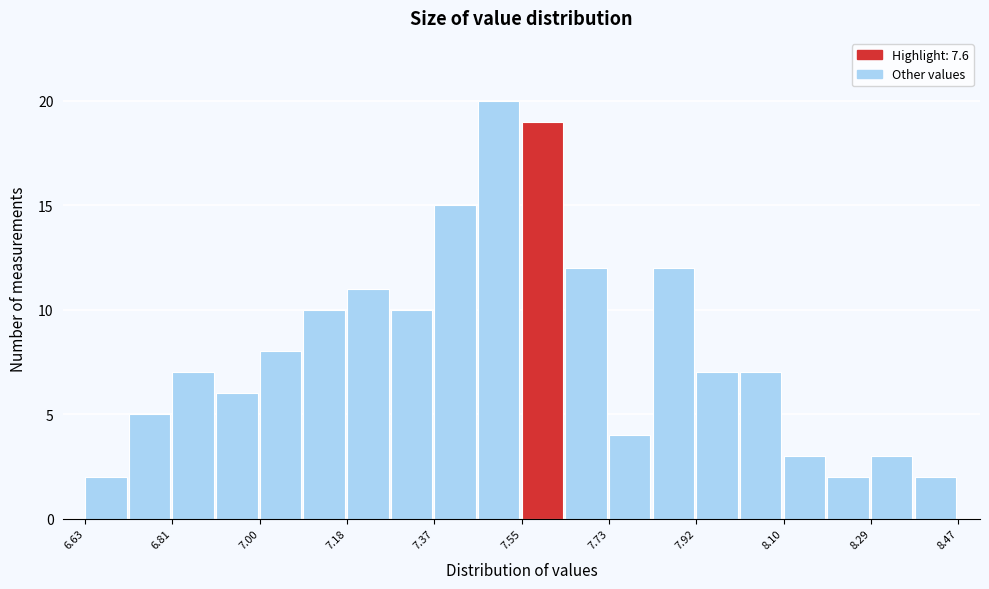

Reading left to right, transcribe this chart: for each bar, give the range it covers on the x-axis and its height. Neither the bar edges nor the heights are printed on the chart, so give them approximately, as read against the axes.

6.630 to 6.722: 2
6.722 to 6.814: 5
6.814 to 6.906: 7
6.906 to 6.998: 6
6.998 to 7.090: 8
7.090 to 7.182: 10
7.182 to 7.274: 11
7.274 to 7.366: 10
7.366 to 7.458: 15
7.458 to 7.550: 20
7.550 to 7.642: 19
7.642 to 7.734: 12
7.734 to 7.826: 4
7.826 to 7.918: 12
7.918 to 8.010: 7
8.010 to 8.102: 7
8.102 to 8.194: 3
8.194 to 8.286: 2
8.286 to 8.378: 3
8.378 to 8.470: 2